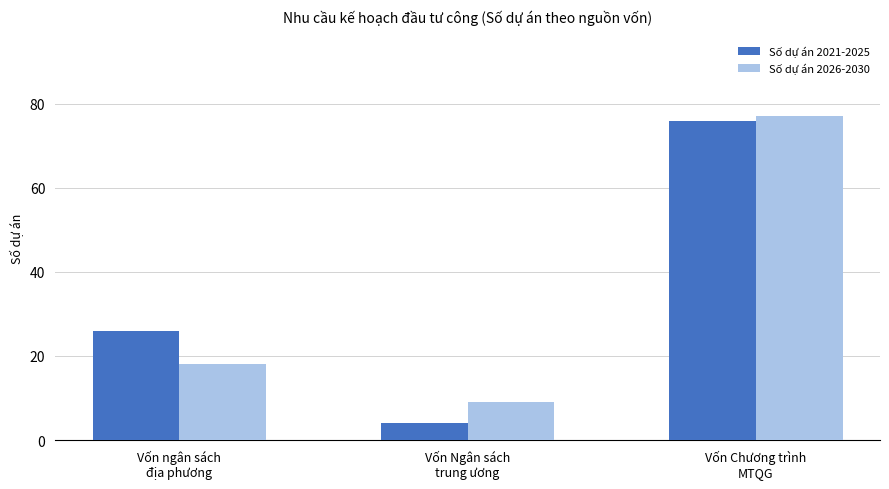

What is the value of the Số dự án 2026-2030 bar at the 2nd from the left?

9